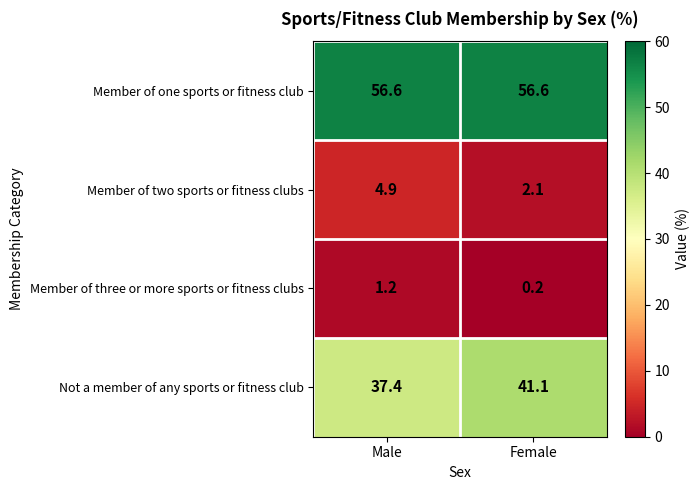

What is the greatest value displayed?

56.6